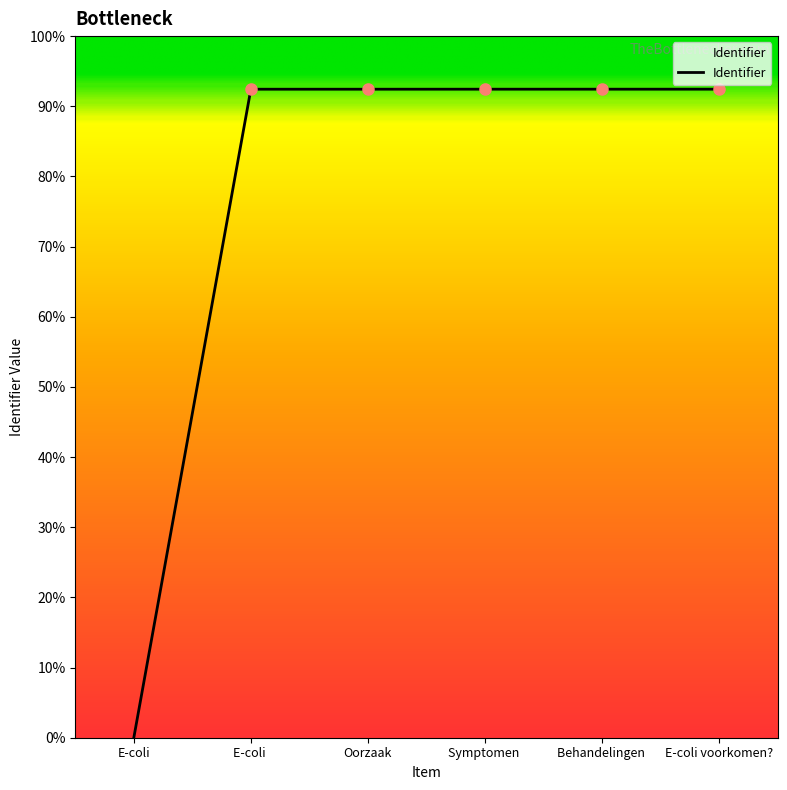

Does the chart display data point markers on the line(s)?

No